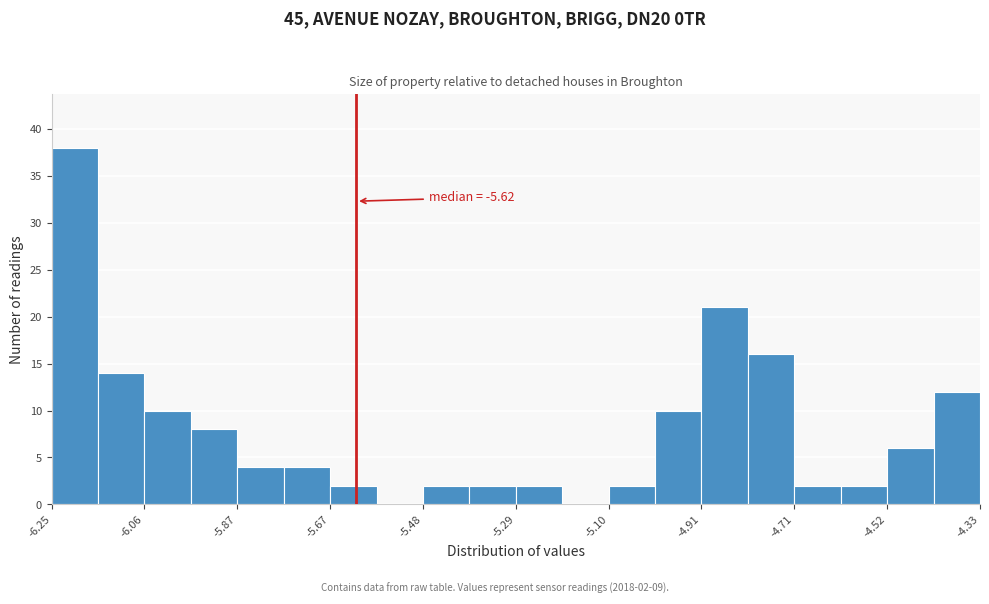

Over which range of the x-axis is the bar tallest?

-6.250 to -6.154